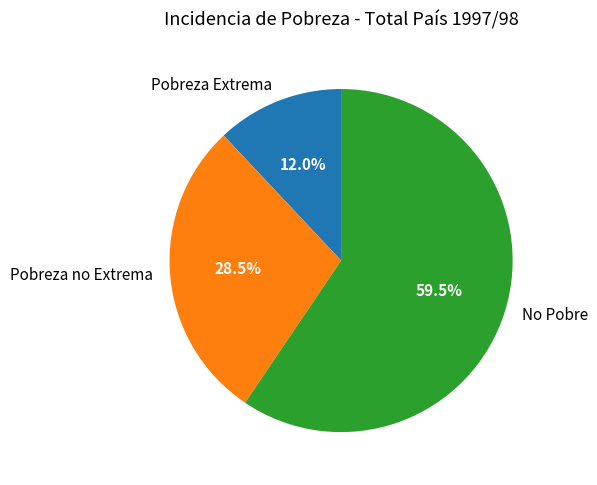

What percentage do Pobreza no Extrema and No Pobre together represent?

88.0%